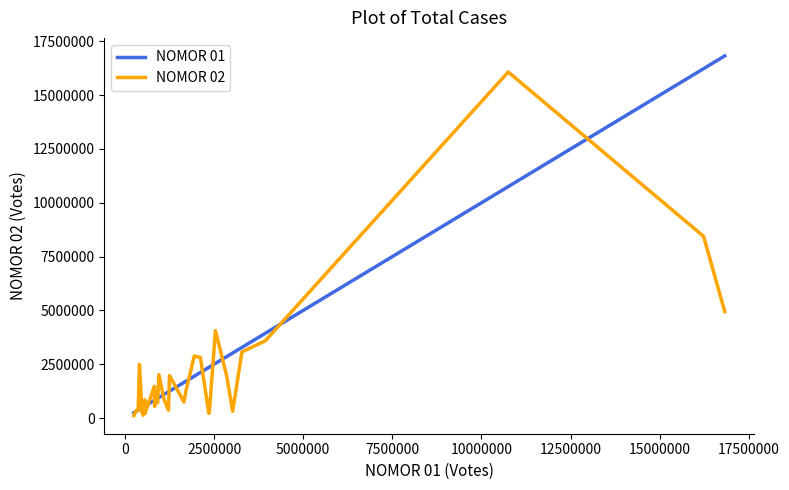

Does the chart have visible grid lines?

No